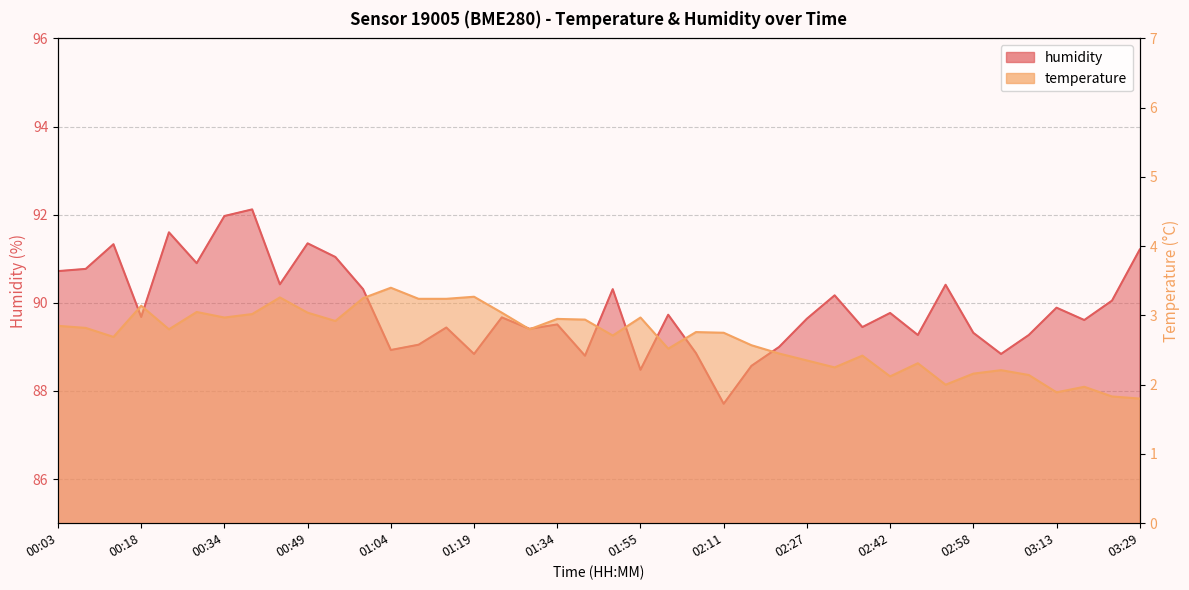

Reading left to right, list all the values displayed in this chart.

temperature: 00:03=2.9	00:08=2.8	00:13=2.7	00:18=3.1	00:24=2.8	00:29=3.0	00:34=3.0	00:39=3.0	00:44=3.3	00:49=3.0	00:54=2.9	00:59=3.2	01:04=3.4	01:09=3.2	01:14=3.2	01:19=3.3	01:24=3.0	01:29=2.8	01:34=3.0	01:39=2.9	01:50=2.7	01:55=3.0	02:00=2.5	02:05=2.8	02:11=2.8	02:16=2.6	02:21=2.5	02:27=2.4	02:32=2.2	02:37=2.4	02:42=2.1	02:47=2.3	02:52=2.0	02:58=2.2	03:03=2.2	03:08=2.1	03:13=1.9	03:18=2.0	03:23=1.8	03:29=1.8
humidity: 00:03=90.7	00:08=90.8	00:13=91.3	00:18=89.7	00:24=91.6	00:29=90.9	00:34=92.0	00:39=92.1	00:44=90.4	00:49=91.3	00:54=91.0	00:59=90.3	01:04=88.9	01:09=89.0	01:14=89.4	01:19=88.8	01:24=89.7	01:29=89.4	01:34=89.5	01:39=88.8	01:50=90.3	01:55=88.5	02:00=89.7	02:05=88.9	02:11=87.7	02:16=88.6	02:21=89.0	02:27=89.6	02:32=90.2	02:37=89.5	02:42=89.8	02:47=89.3	02:52=90.4	02:58=89.3	03:03=88.8	03:08=89.3	03:13=89.9	03:18=89.6	03:23=90.0	03:29=91.2